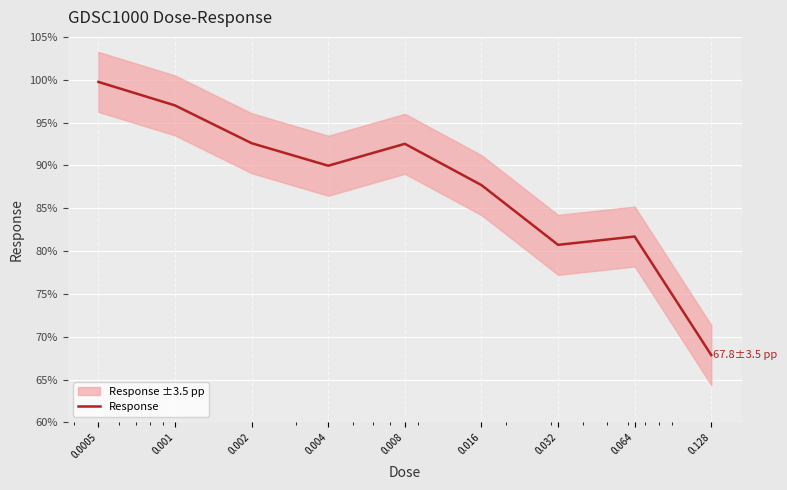

What is the smallest value displayed?

67.8